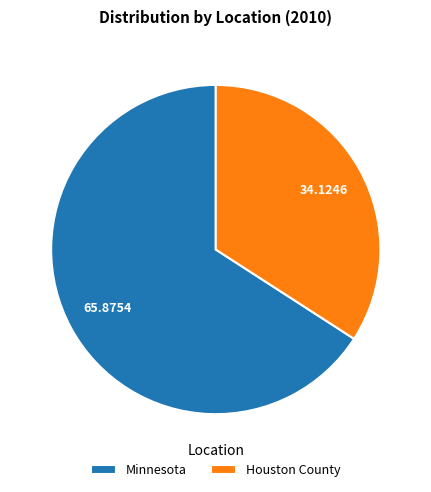

Which slice is the smallest?

Houston County